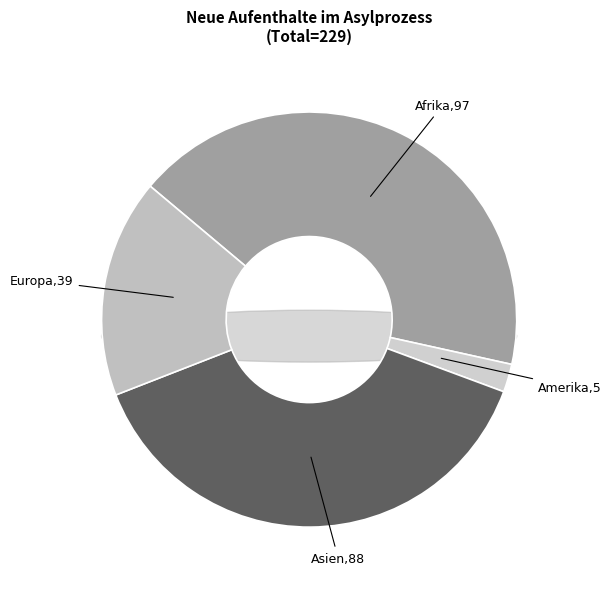

Is Afrika the majority of the pie?

No